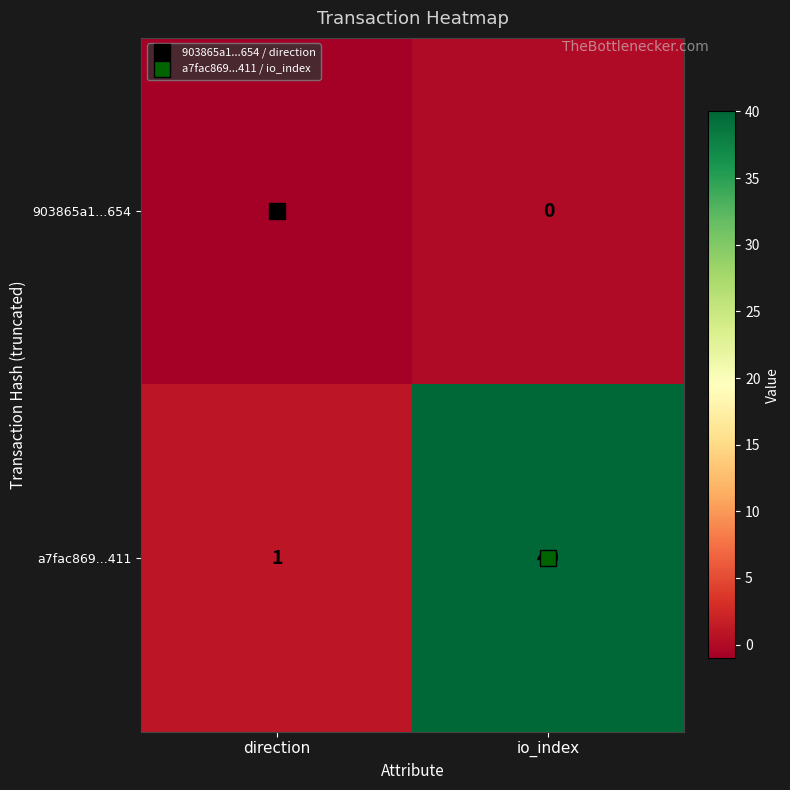

What is the difference between the a7fac869...411 values at io_index and direction?

39